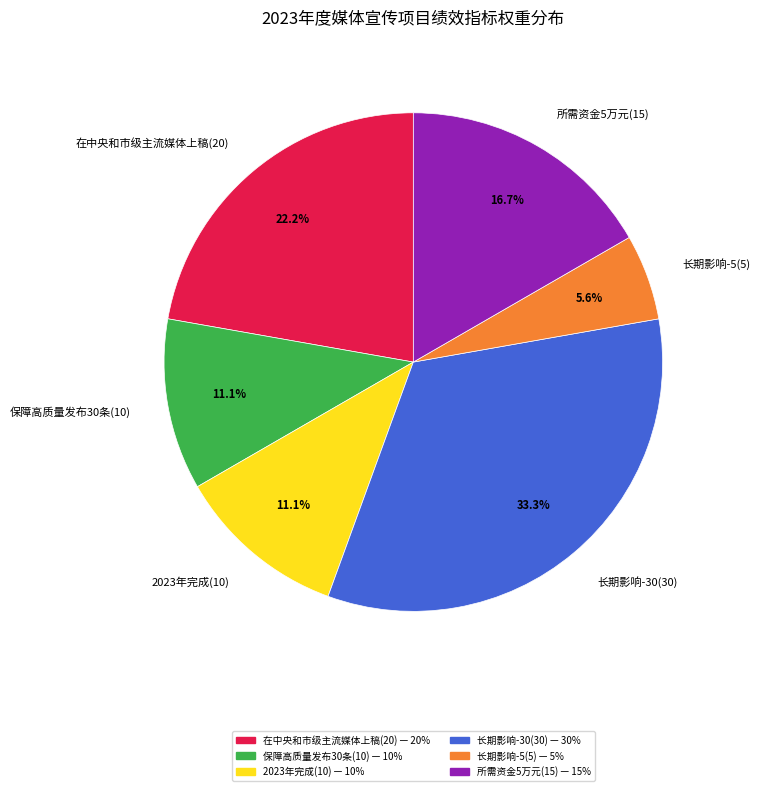

Between 长期影响-5(5) and 长期影响-30(30), which is larger?

长期影响-30(30)